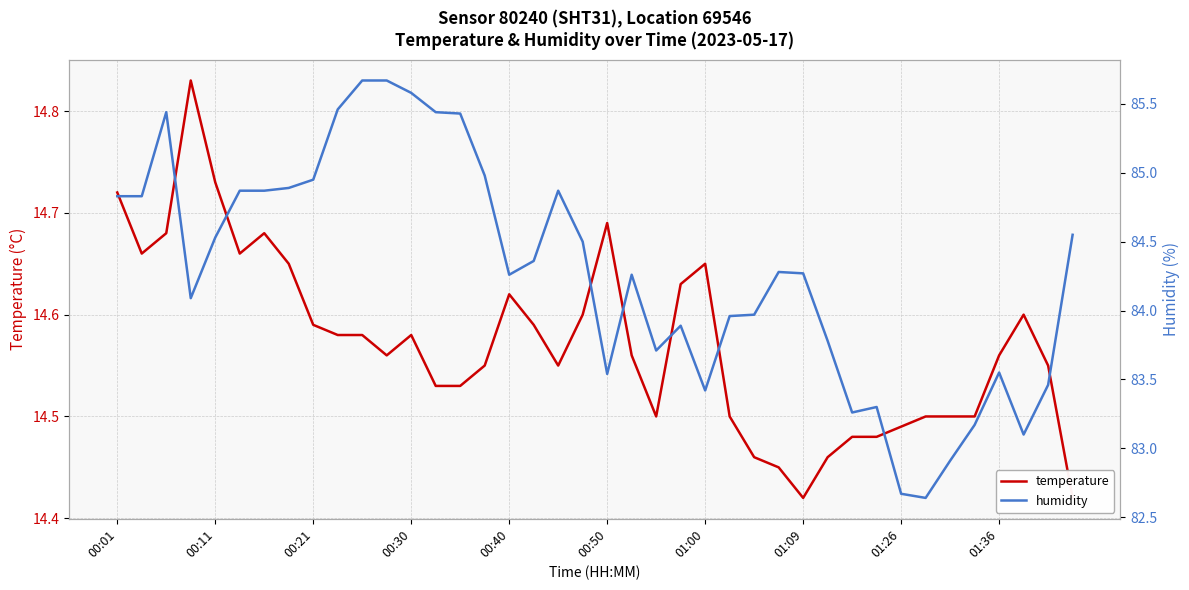

True or false: humidity and temperature intersect in this chart.

False